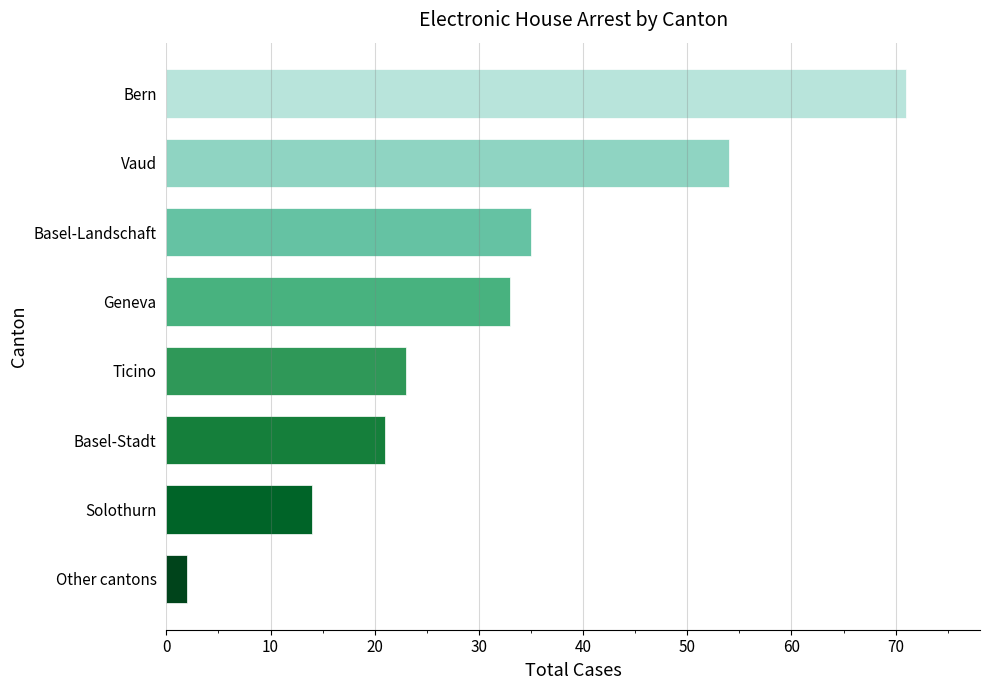

The chart shows a value of 2 at Other cantons. True or false?

True